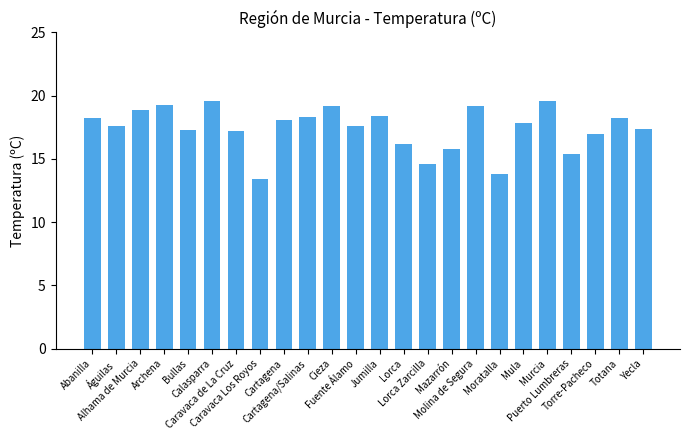

Does the chart contain stacked bars?

No